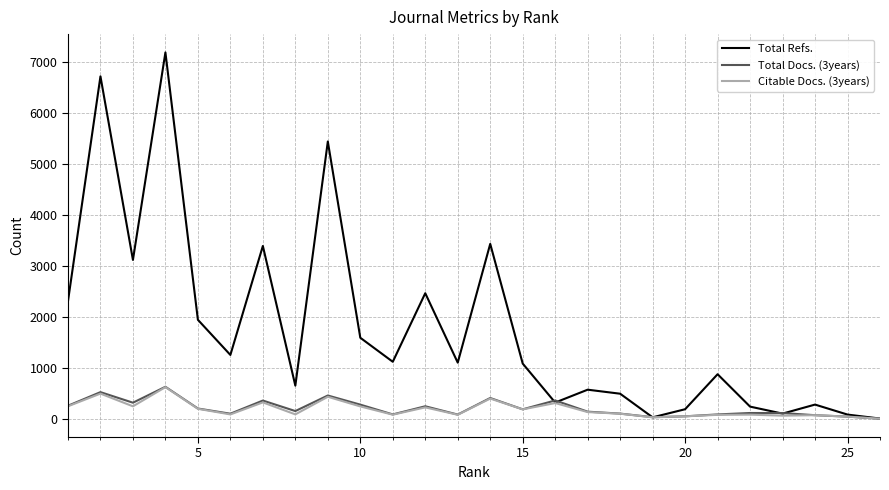

Which series has the widest spread of values?

Total Refs.